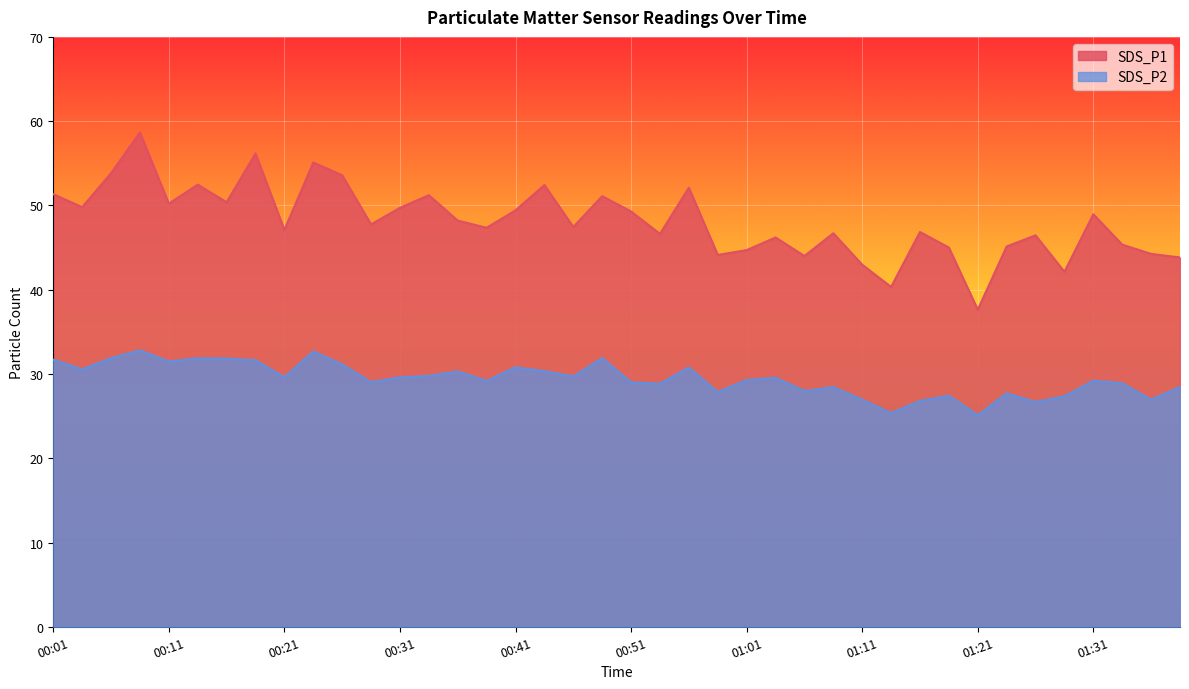

At which label does SDS_P2 first exceed 29?

00:01